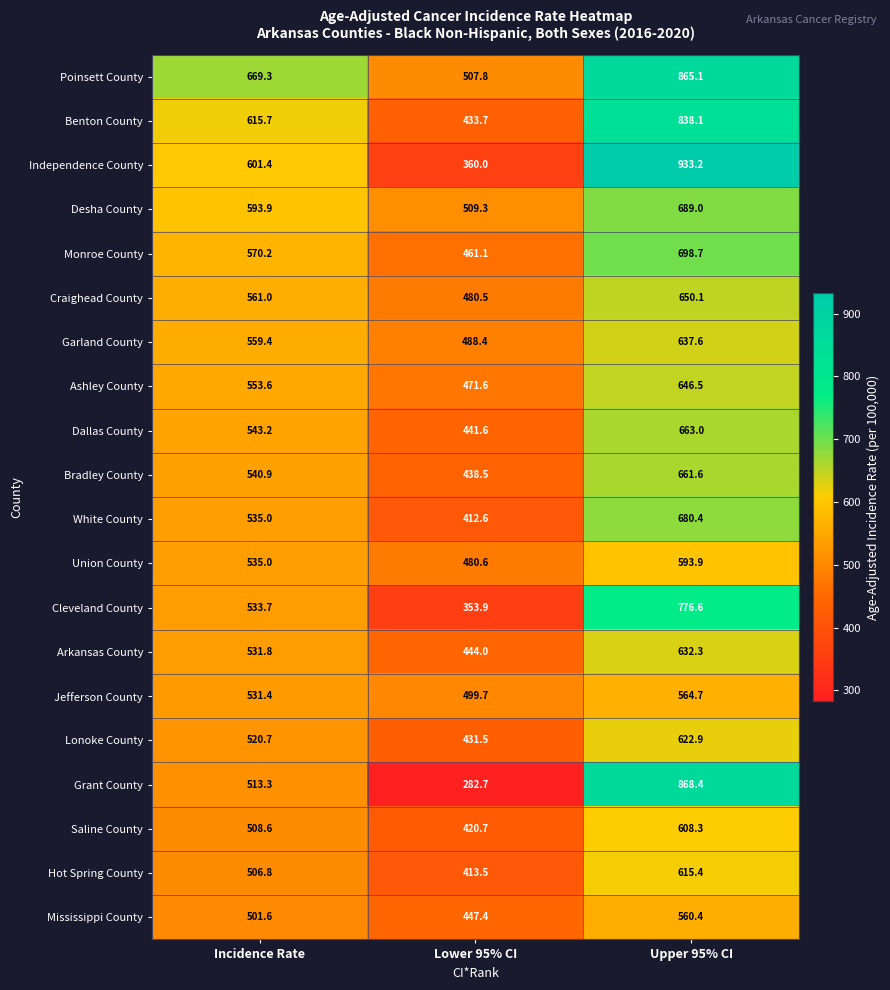

At which category is the sum across all series the highest?

Upper 95% CI